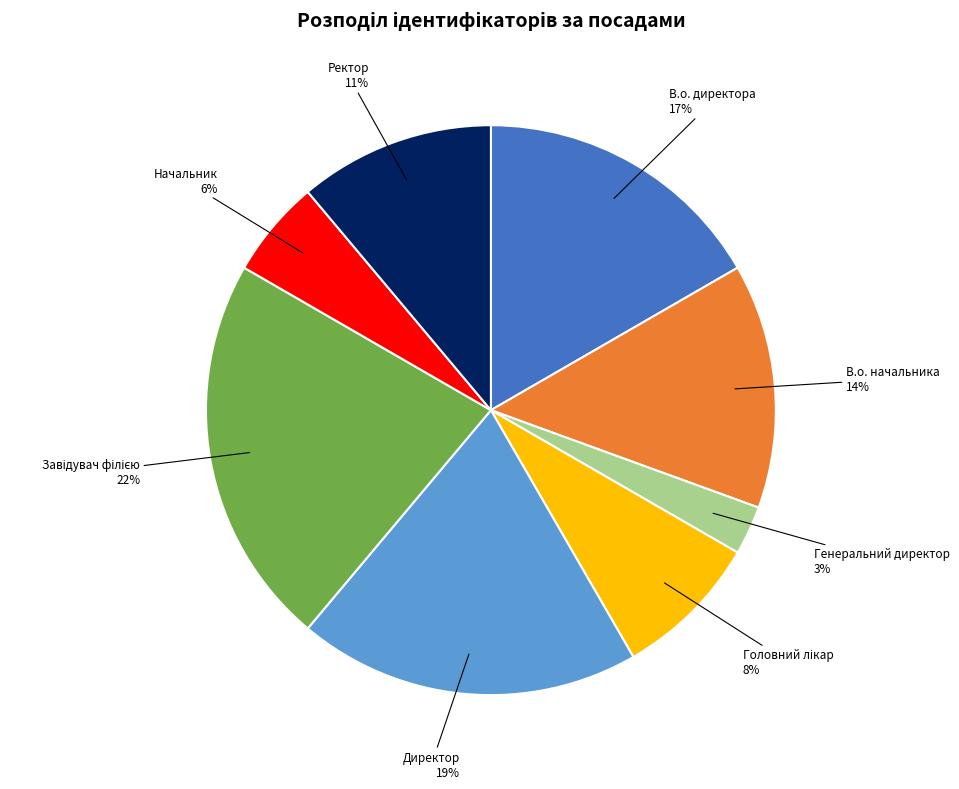

To the nearest percent, what is the difference between the largest and smallest slice percentages?

19%